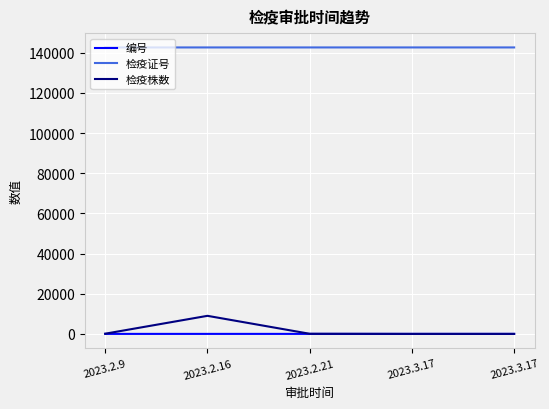

Which has a higher value, 2023.2.16 or 2023.2.9?

2023.2.16